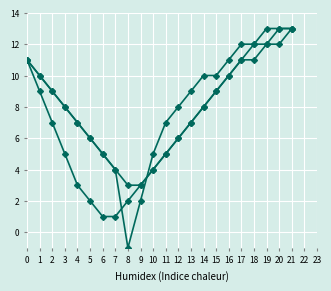

How many categories are shown in the chart?

22